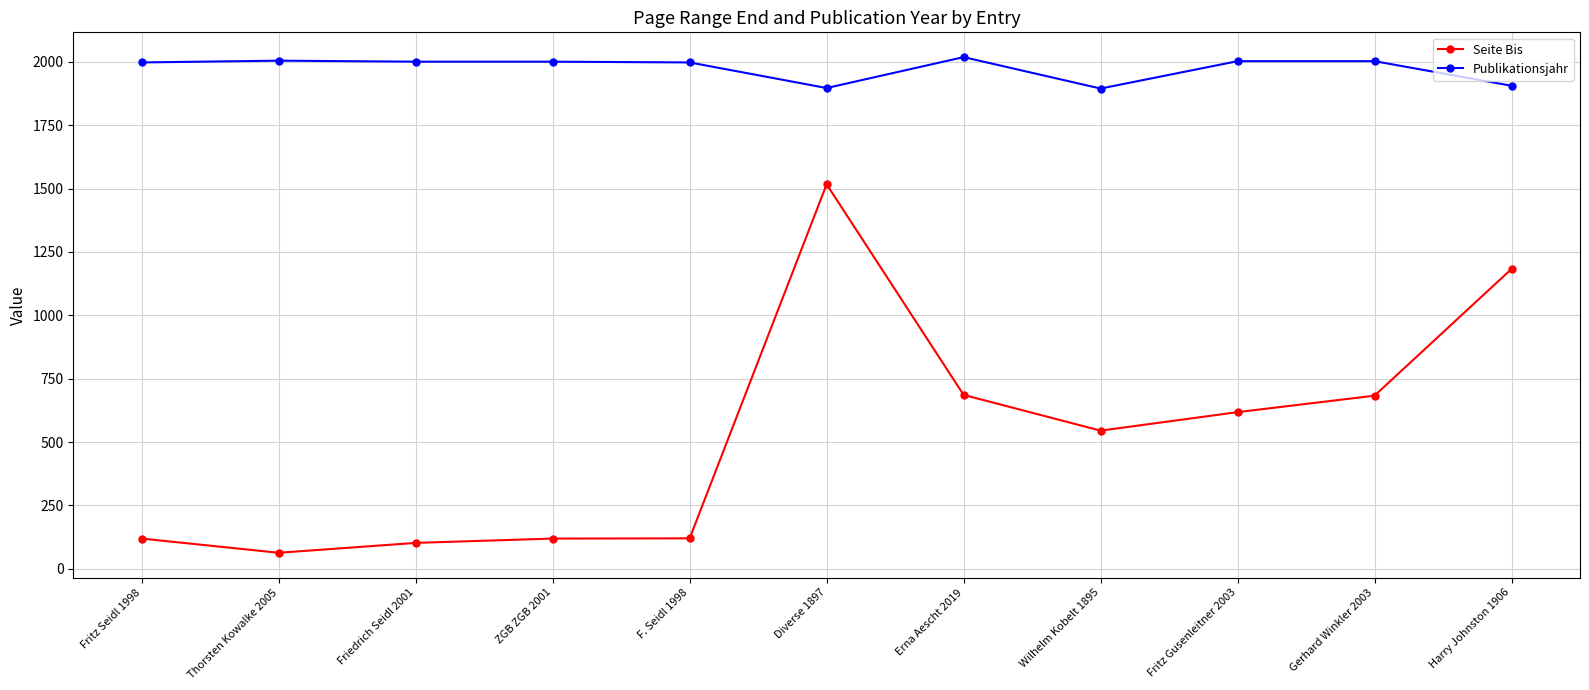

At which category does Seite Bis reach its first local valley?

Thorsten Kowalke 2005